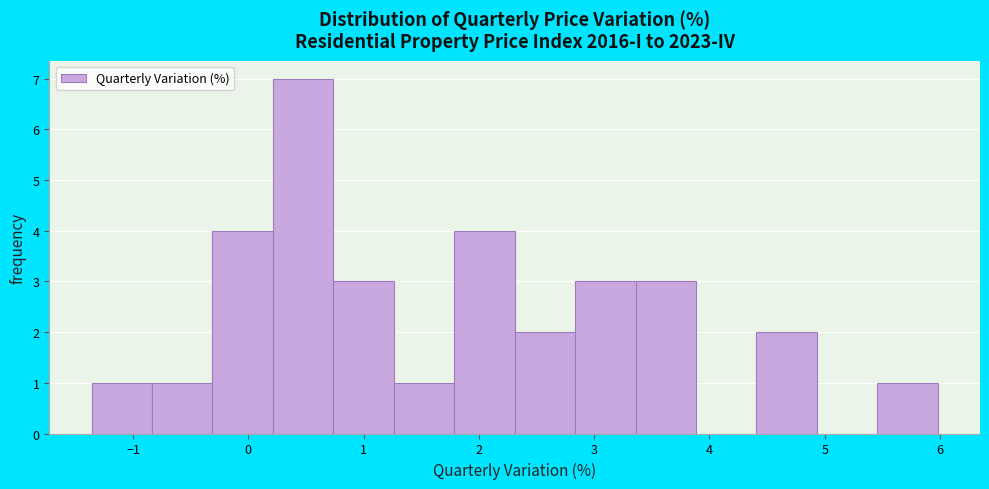

Which range on the x-axis has the tallest bar?

0.2 to 0.7